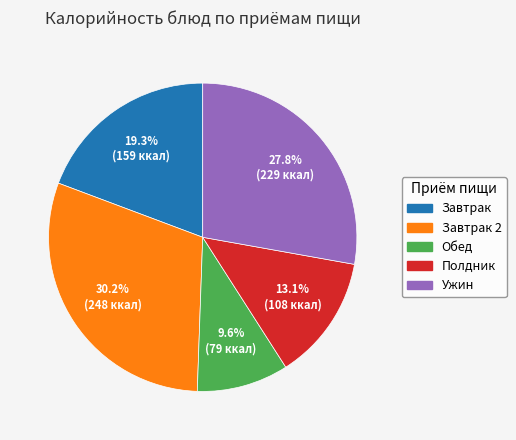

How many segments does this pie chart have?

5